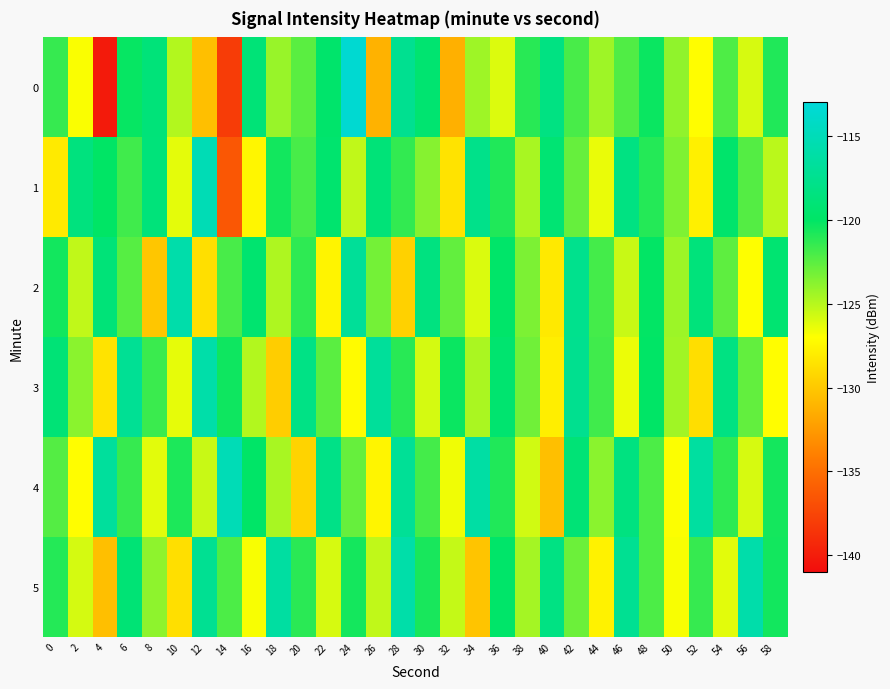

Reading left to right, what are all the values shown in this chart?

0: 0=-121.5	2=-126.9	4=-140.2	6=-120.2	8=-118.8	10=-124.9	12=-130.5	14=-138.1	16=-118.9	18=-124.2	20=-122.5	22=-119.7	24=-113.5	26=-131.2	28=-117.4	30=-119.4	32=-131.3	34=-124.3	36=-126.0	38=-121.1	40=-118.3	42=-122.0	44=-124.3	46=-122.2	48=-120.3	50=-123.9	52=-127.1	54=-122.2	56=-125.9	58=-120.9
1: 0=-128.1	2=-118.5	4=-120.0	6=-121.8	8=-118.8	10=-126.3	12=-115.1	14=-136.4	16=-127.4	18=-120.5	20=-122.0	22=-119.5	24=-125.3	26=-118.9	28=-121.4	30=-123.7	32=-128.5	34=-117.8	36=-120.9	38=-124.6	40=-119.2	42=-122.8	44=-126.4	46=-118.3	48=-121.0	50=-123.5	52=-127.8	54=-119.7	56=-122.3	58=-125.1
2: 0=-120.5	2=-125.3	4=-118.9	6=-122.4	8=-130.1	10=-115.8	12=-128.7	14=-122.0	16=-119.4	18=-124.8	20=-121.3	22=-127.6	24=-116.9	26=-123.2	28=-129.5	30=-118.4	32=-122.7	34=-126.0	36=-119.8	38=-123.4	40=-128.2	42=-117.6	44=-121.9	46=-125.5	48=-120.1	50=-124.3	52=-118.7	54=-122.6	56=-127.0	58=-119.3
3: 0=-119.0	2=-123.8	4=-128.5	6=-117.2	8=-121.6	10=-126.3	12=-115.9	14=-120.4	16=-124.9	18=-129.7	20=-118.1	22=-122.5	24=-127.2	26=-116.8	28=-121.1	30=-125.8	32=-120.3	34=-124.7	36=-119.4	38=-123.1	40=-127.9	42=-117.5	44=-121.8	46=-126.5	48=-120.0	50=-124.4	52=-128.8	54=-118.3	56=-122.7	58=-127.1
4: 0=-122.3	2=-127.1	4=-116.7	6=-121.5	8=-126.2	10=-120.8	12=-125.5	14=-115.1	16=-119.9	18=-124.6	20=-129.4	22=-118.0	24=-122.8	26=-127.5	28=-117.1	30=-121.9	32=-126.6	34=-116.2	36=-120.9	38=-125.7	40=-130.5	42=-119.0	44=-123.8	46=-118.4	48=-122.1	50=-126.9	52=-116.5	54=-121.3	56=-125.9	58=-120.6
5: 0=-121.0	2=-125.8	4=-130.5	6=-119.1	8=-123.9	10=-128.7	12=-117.3	14=-122.1	16=-126.8	18=-116.4	20=-121.2	22=-125.9	24=-120.6	26=-125.3	28=-115.9	30=-120.7	32=-125.4	34=-130.2	36=-119.8	38=-124.5	40=-118.2	42=-123.0	44=-127.7	46=-117.3	48=-122.1	50=-126.8	52=-121.5	54=-126.2	56=-115.8	58=-120.5